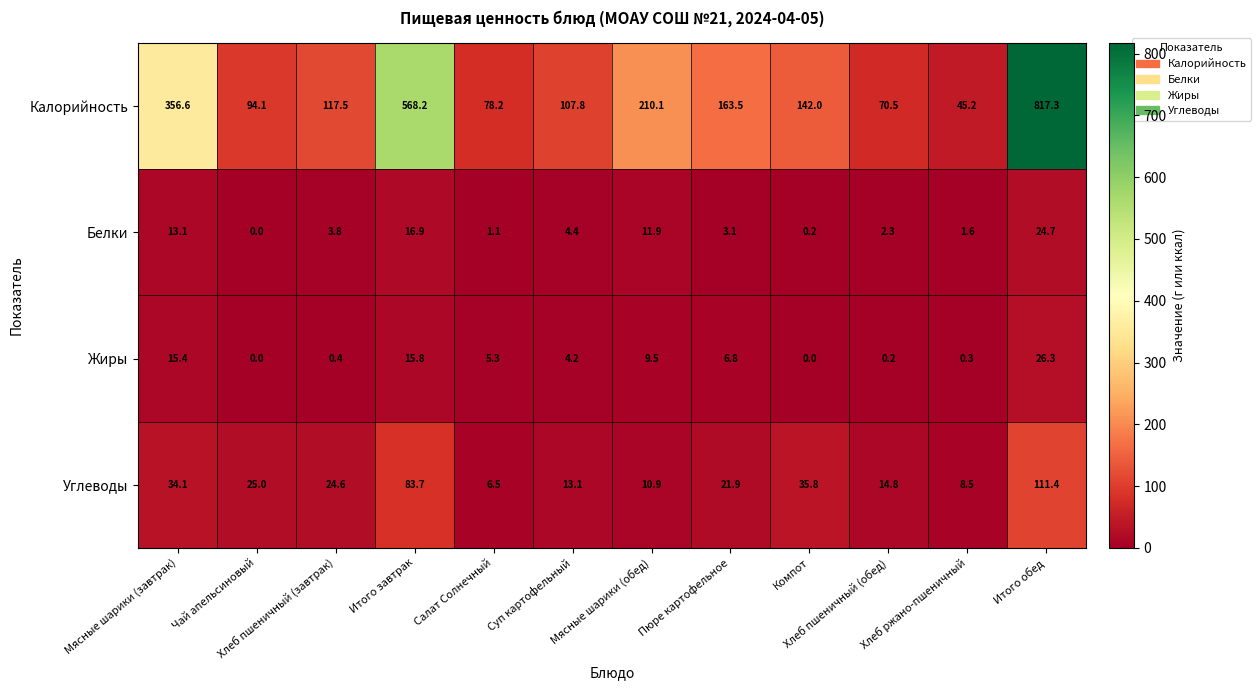

How many values in the Жиры series are below 5?

6